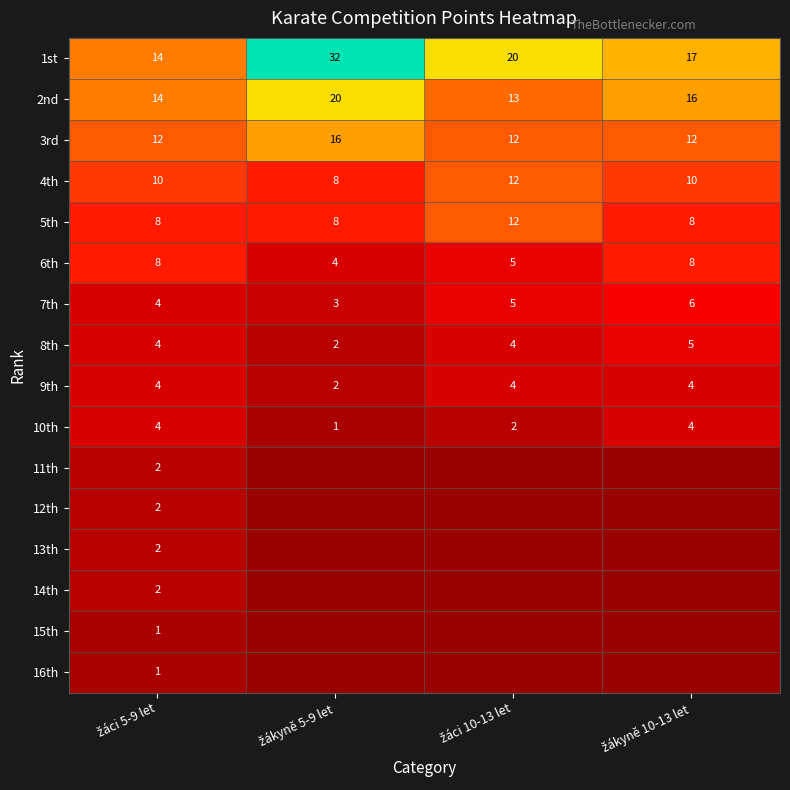

How many values in the 6th series are below 8?

2